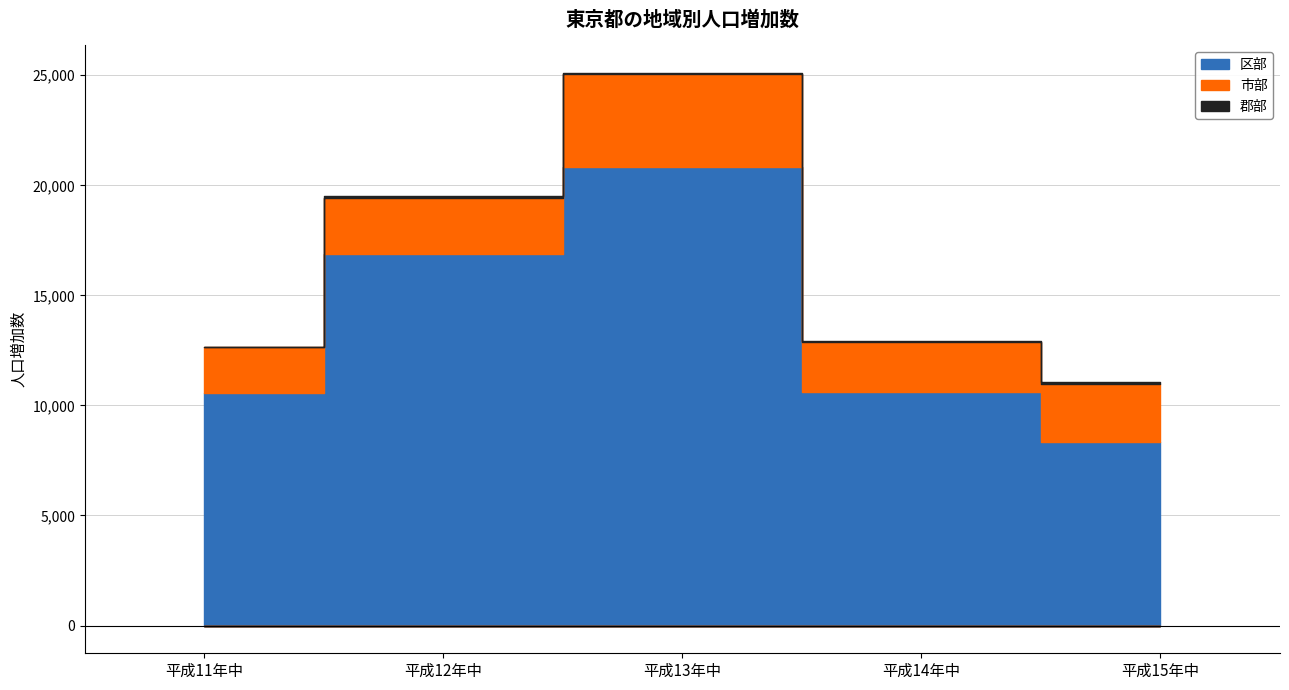

What is the label of the 5th point from the right?

平成11年中